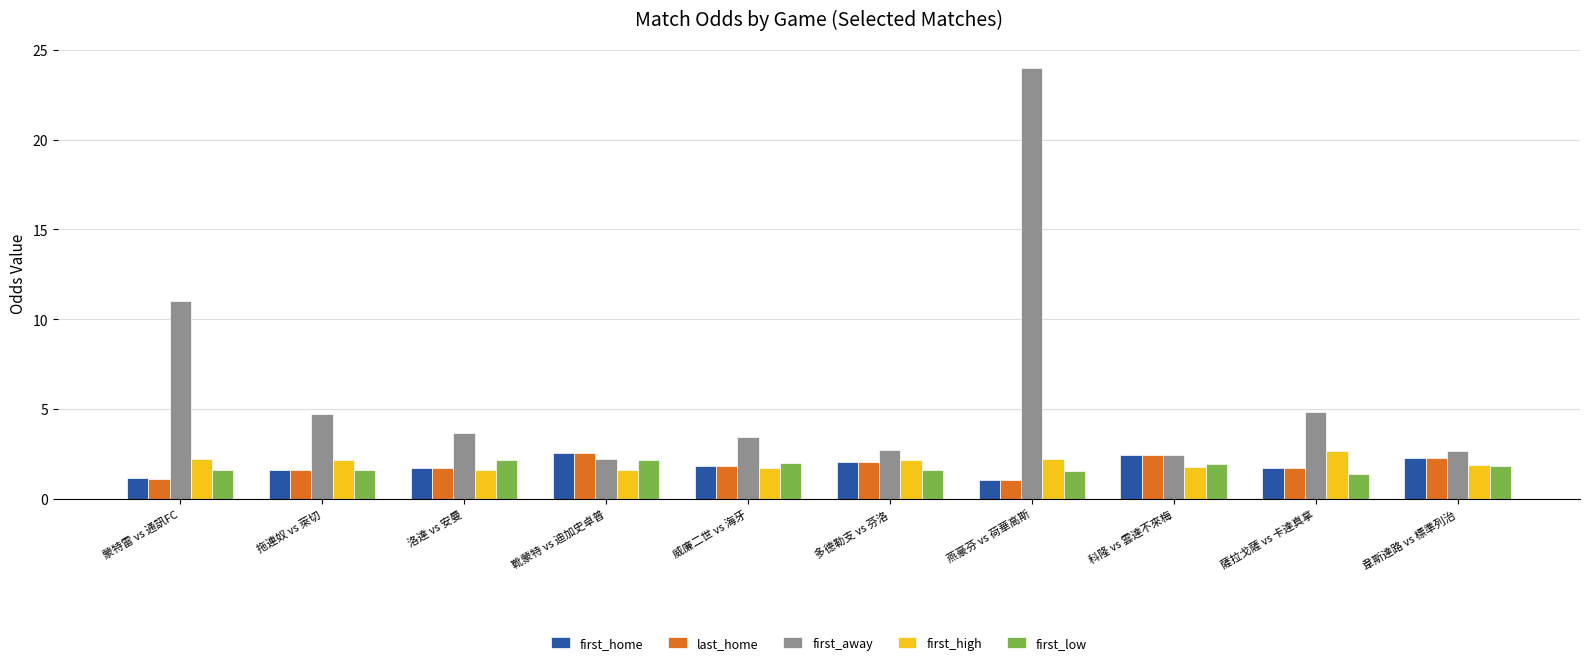

What is the difference between the highest and lowest values at 蒙特雷 vs 通訊FC?

9.9